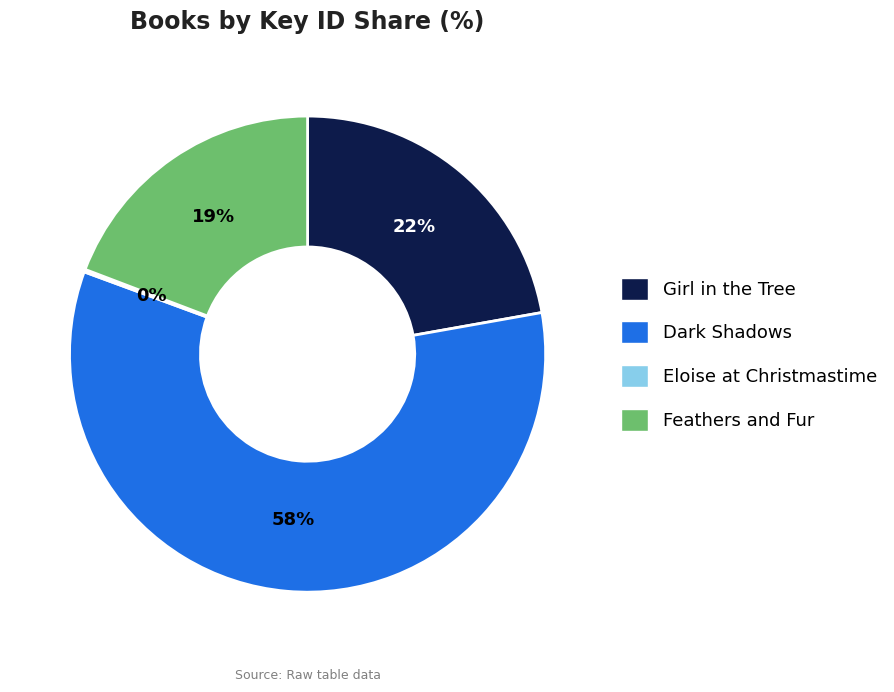

To the nearest percent, what is the combined percentage of Feathers and Fur and Dark Shadows?

78%